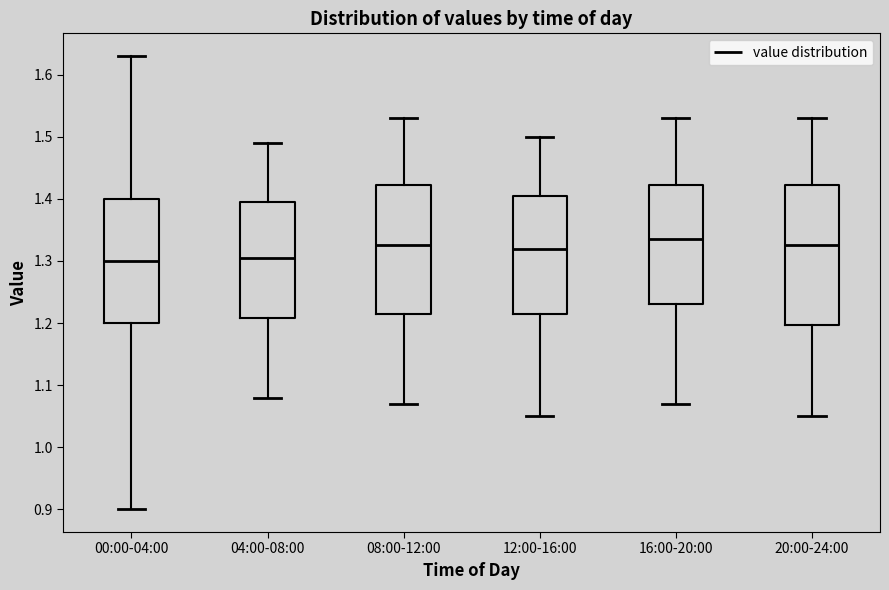

Comparing the boxes themselves (not the whiskers), which one is the tallest?

20:00-24:00